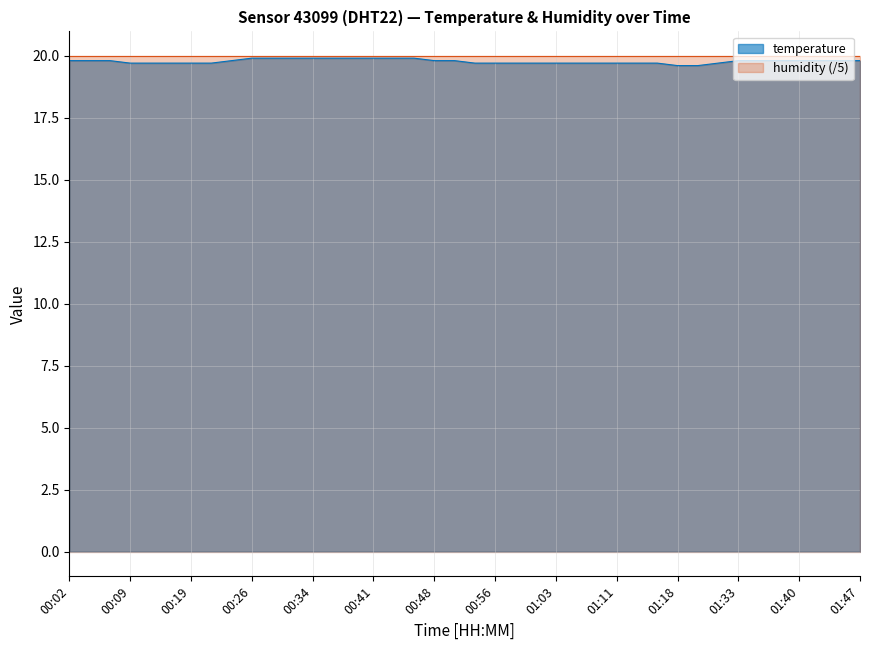

Reading right to left, what are all the values shown in this chart?

01:47=19.8	01:45=19.8	01:43=19.8	01:40=19.8	01:38=19.8	01:35=19.8	01:33=19.8	01:30=19.7	01:20=19.6	01:18=19.6	01:16=19.7	01:13=19.7	01:11=19.7	01:08=19.7	01:05=19.7	01:03=19.7	01:00=19.7	00:58=19.7	00:56=19.7	00:53=19.7	00:51=19.8	00:48=19.8	00:46=19.9	00:43=19.9	00:41=19.9	00:39=19.9	00:36=19.9	00:34=19.9	00:31=19.9	00:29=19.9	00:26=19.9	00:24=19.8	00:22=19.7	00:19=19.7	00:17=19.7	00:12=19.7	00:09=19.7	00:07=19.8	00:04=19.8	00:02=19.8